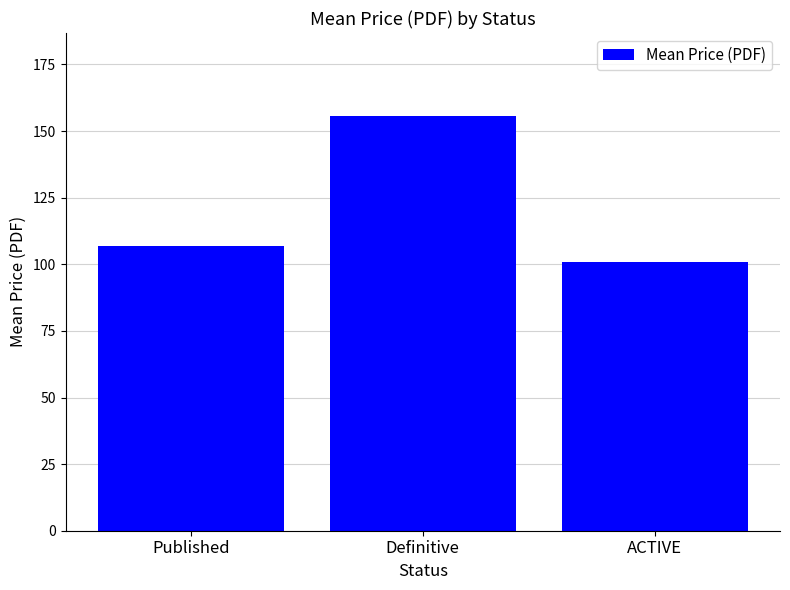

Read the value at Published.

107.0